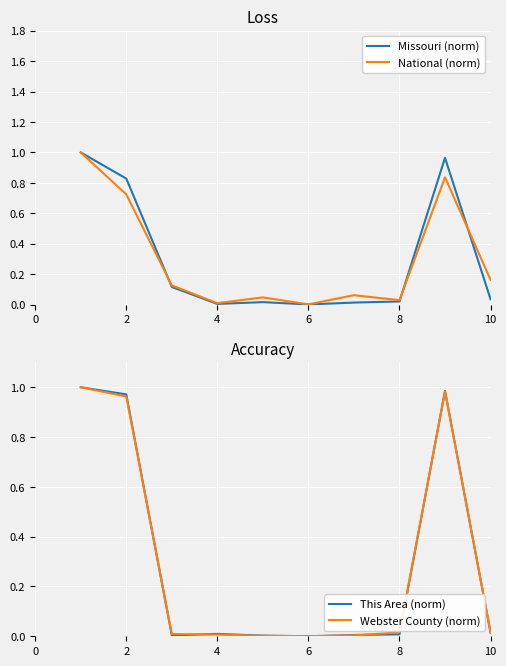

What is the average value of the Webster County (norm) series?

0.3